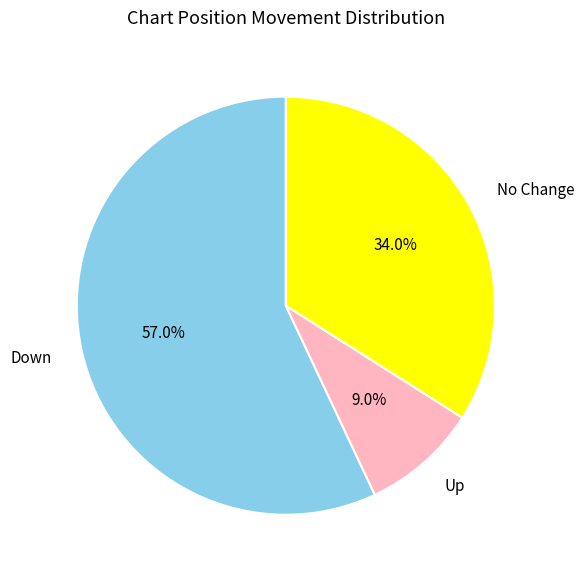

Combined, do No Change and Up account for over 50%?

No